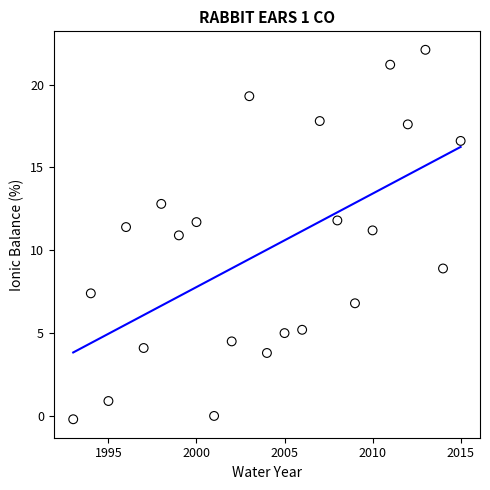

What is the range of X values (max minus min)?

22.0